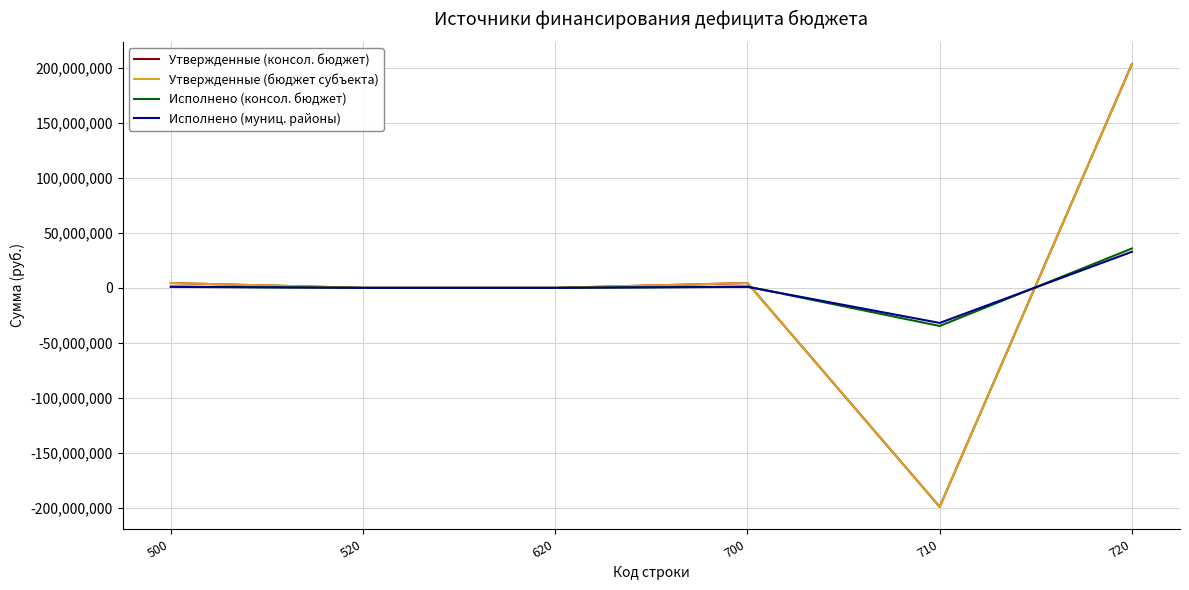

Does the chart display data point markers on the line(s)?

No